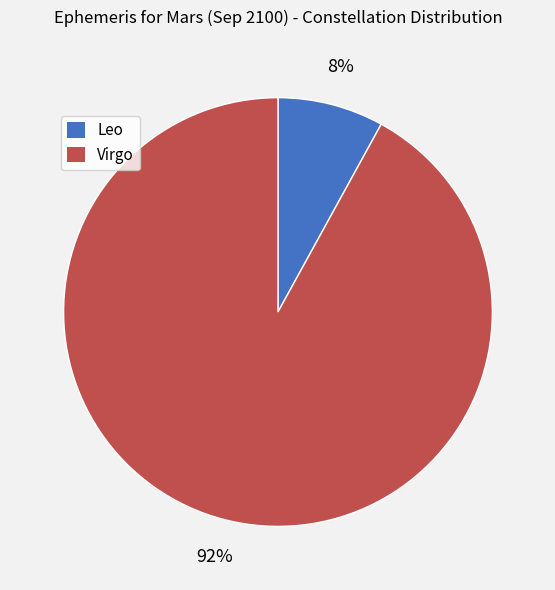

To the nearest percent, what is the difference between the largest and smallest slice percentages?

84%